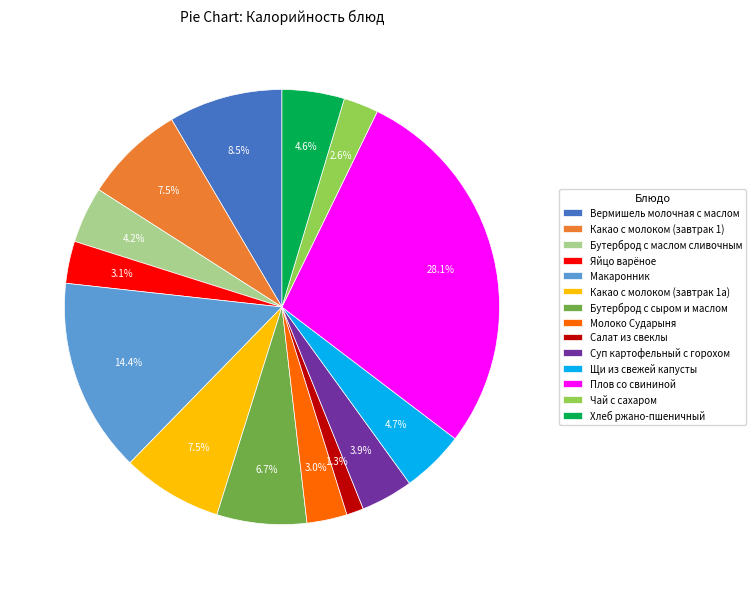

Count the number of slices in the pie.

14